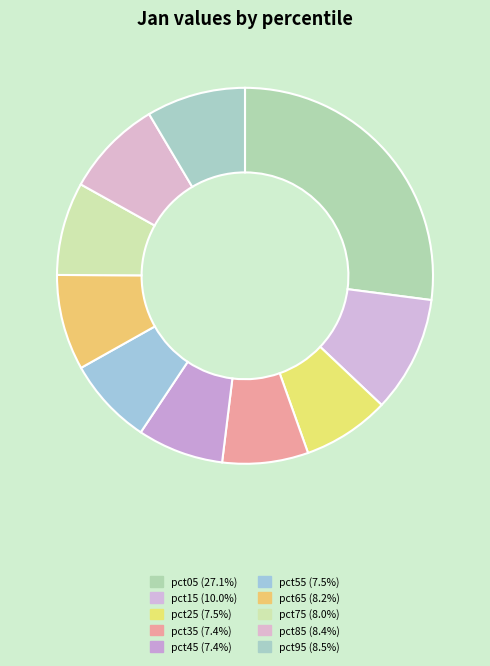

What is the total percentage of pct55 and pct95?

16.0%